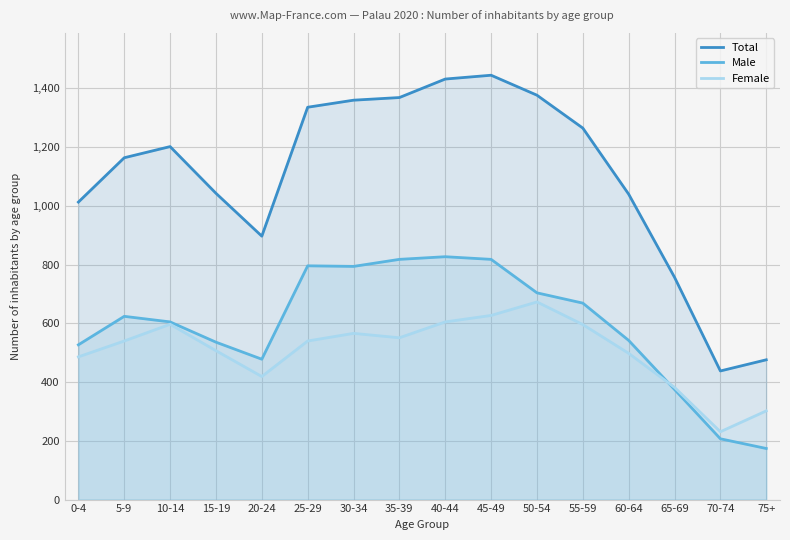

At which category does Male reach its first local valley?

20-24